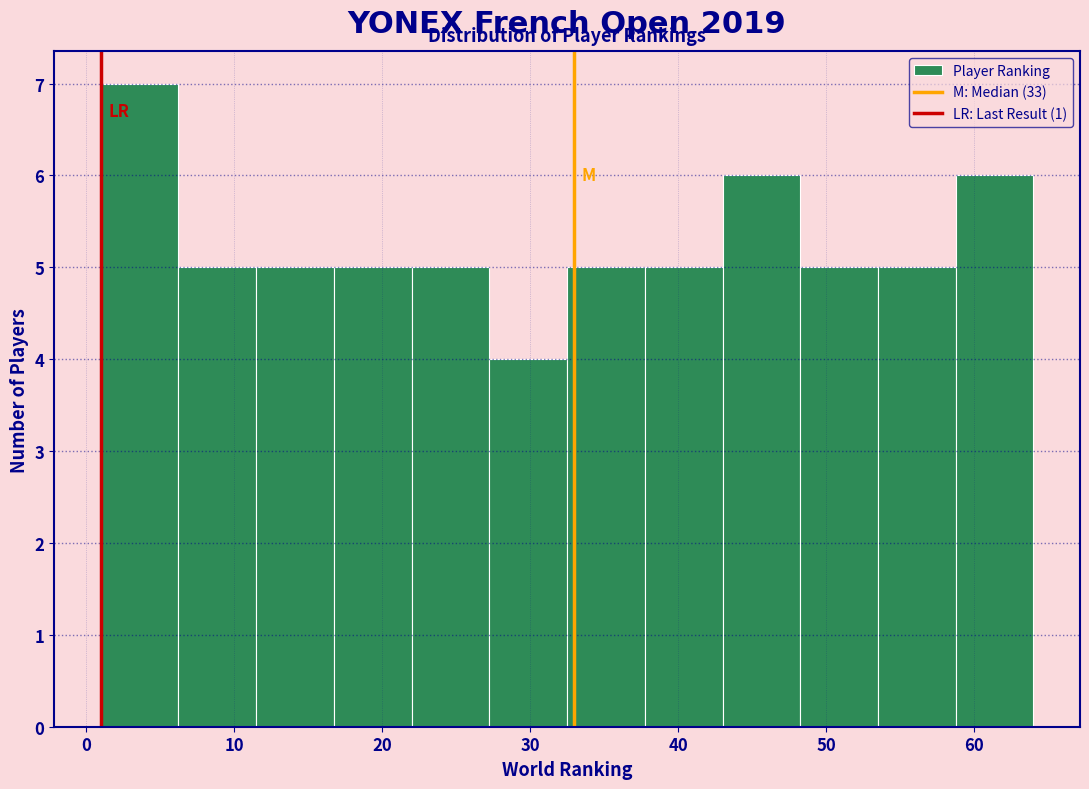

What is the height of the bar covering 1 to 6 on the x-axis? Neither the bar edges nor the heights are printed on the chart, so give them approximately, as read against the axes.

7